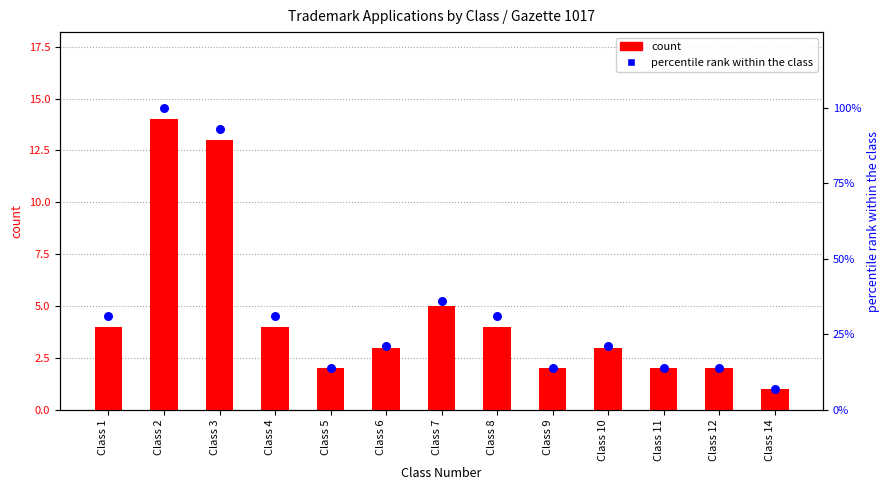

Which series has the widest spread of Y values?

percentile rank within the class